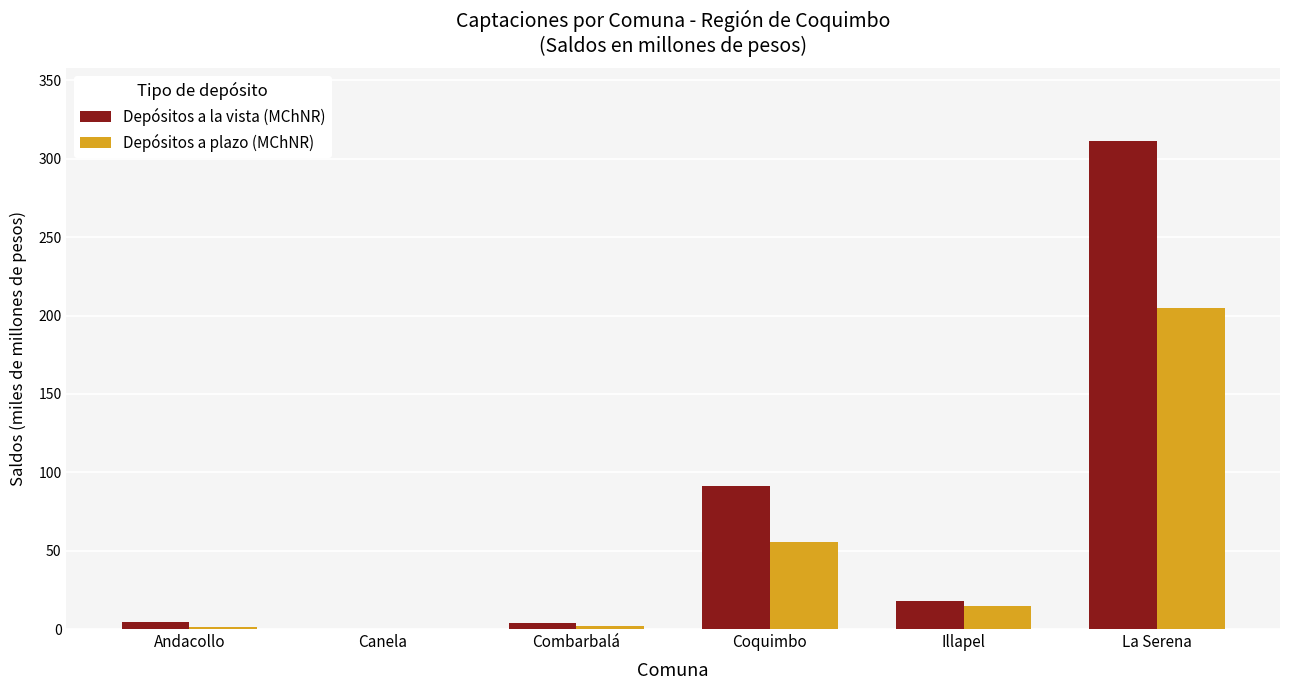

Between Canela and Coquimbo, which series saw the biggest shift?

Depósitos a la vista (MChNR)